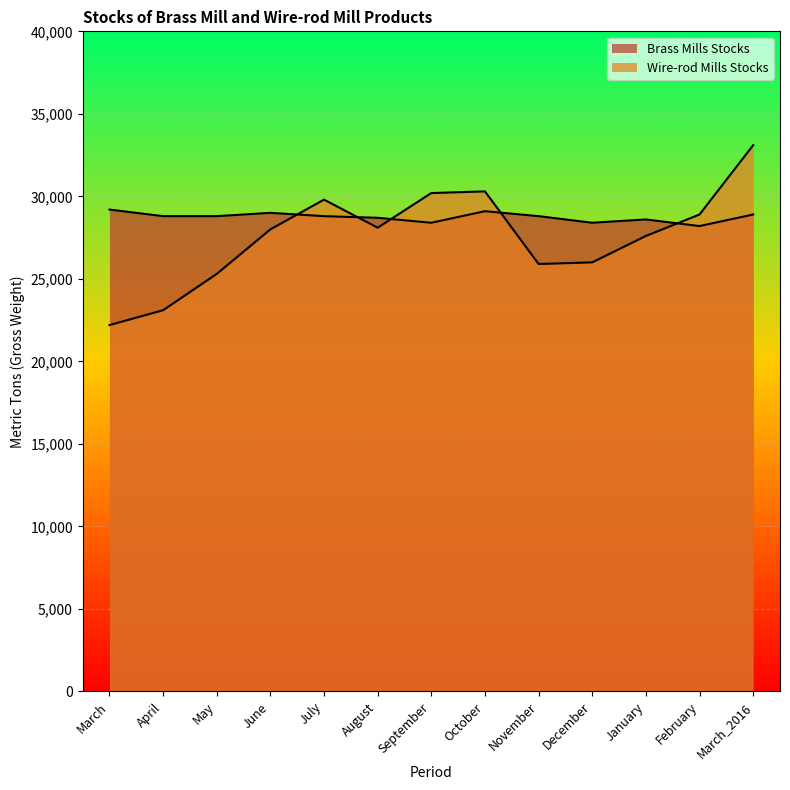

What is the difference between the second highest and minimum values in the Wire-rod Mills Stocks series?

8100